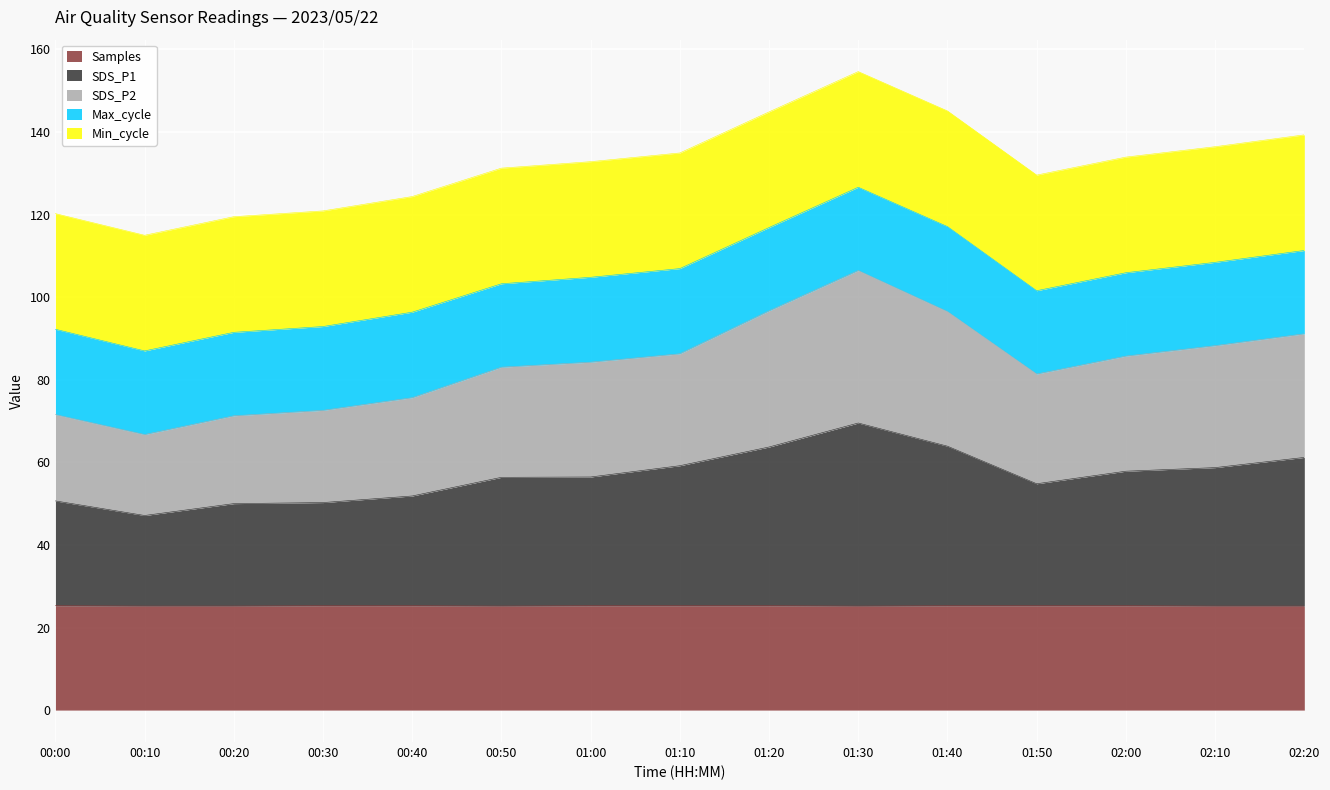

Is it true that SDS_P1 equals 61.2 at 02:20?

True